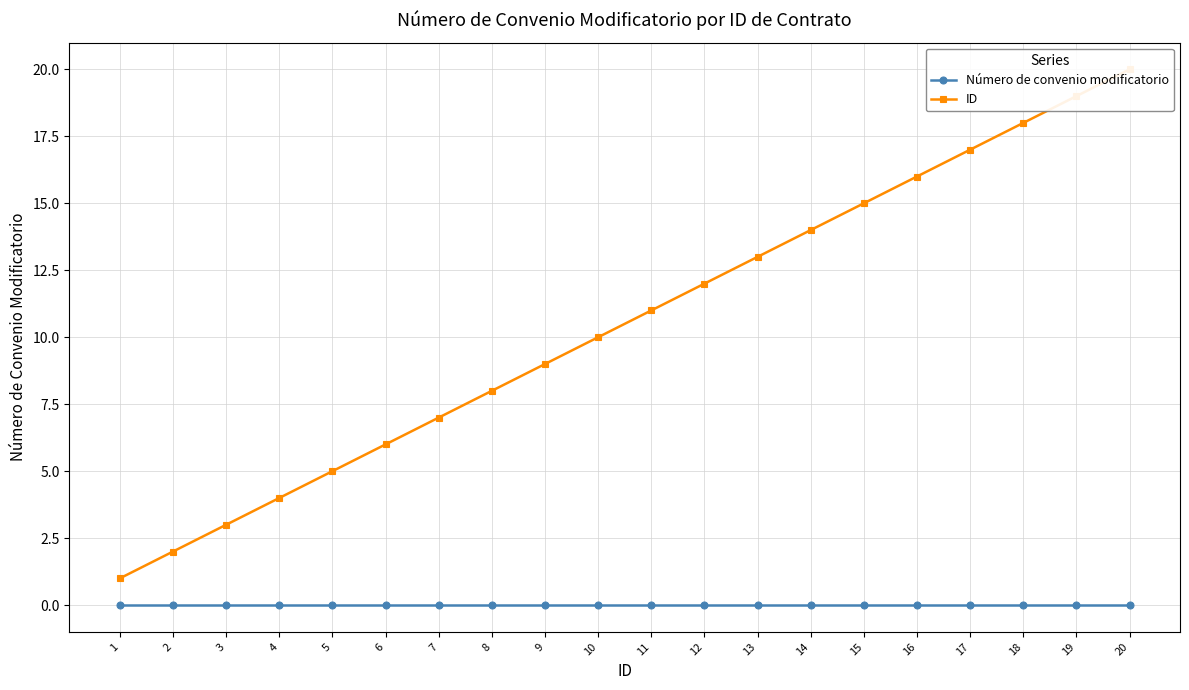

True or false: Número de convenio modificatorio and ID intersect in this chart.

False